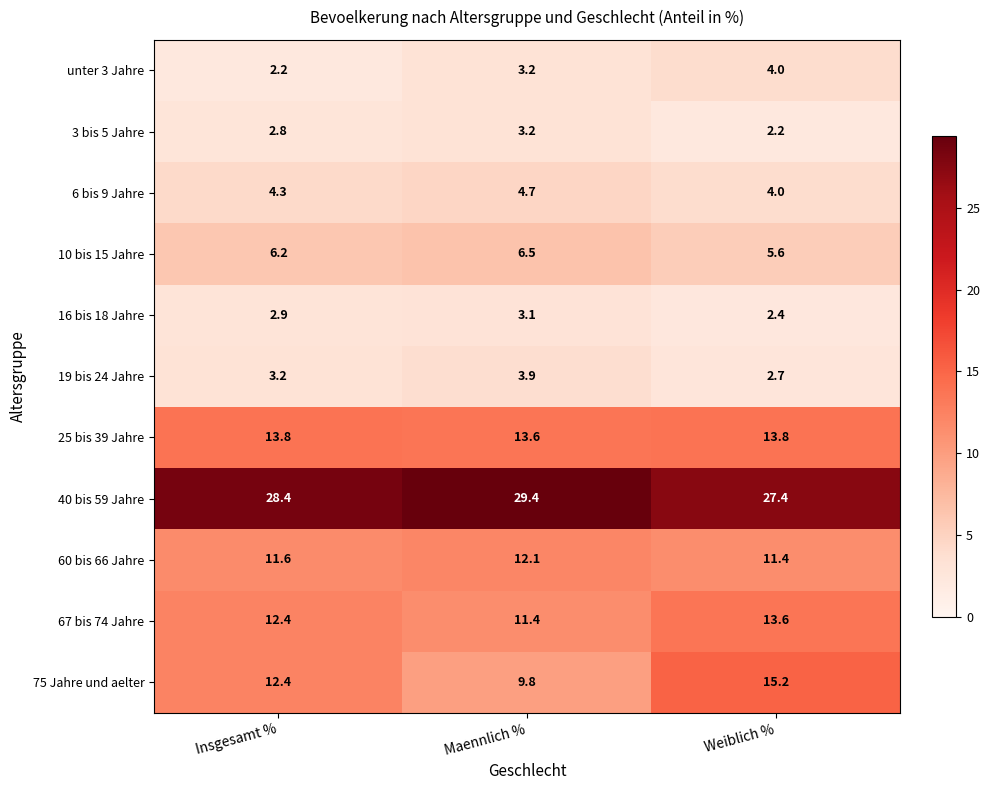

At how many categories does at least one series exceed 27?

3